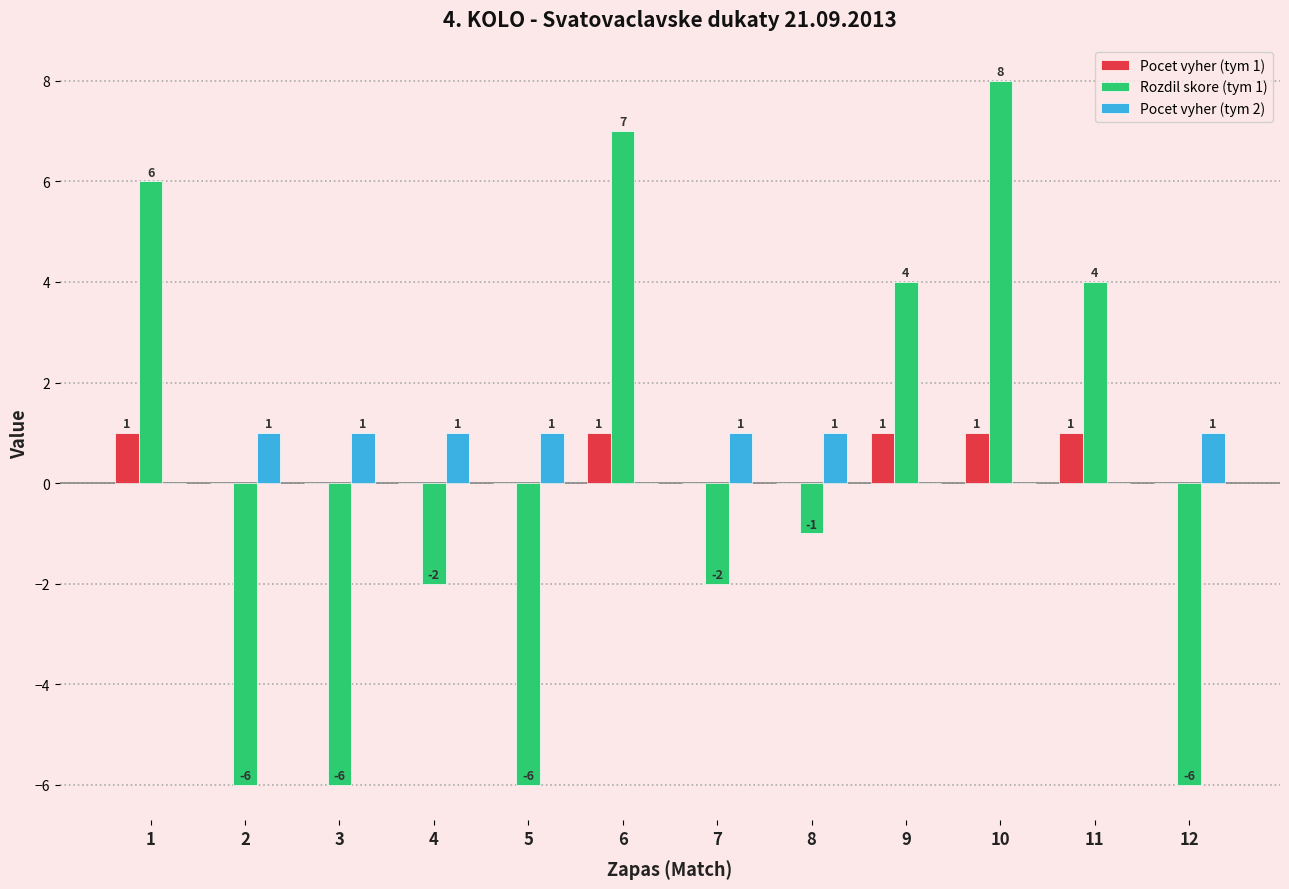

What are all the series names shown in the legend?

Pocet vyher (tym 1), Rozdil skore (tym 1), Pocet vyher (tym 2)